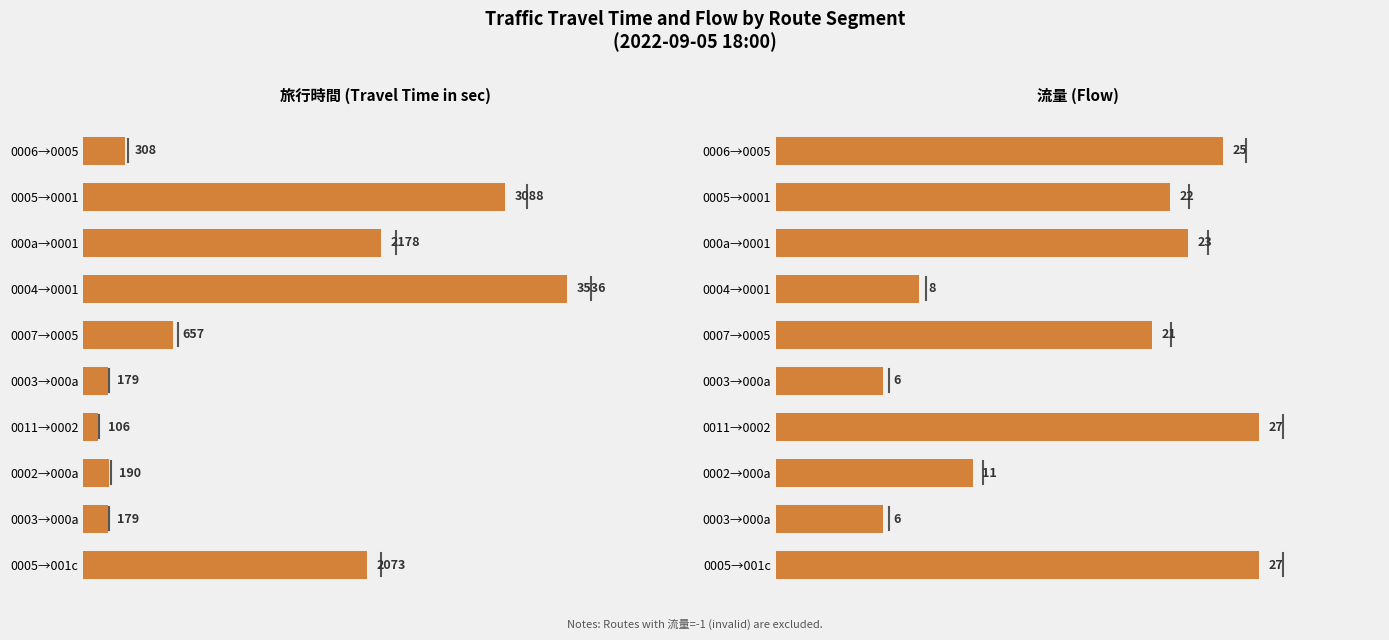

Does the chart contain stacked bars?

No